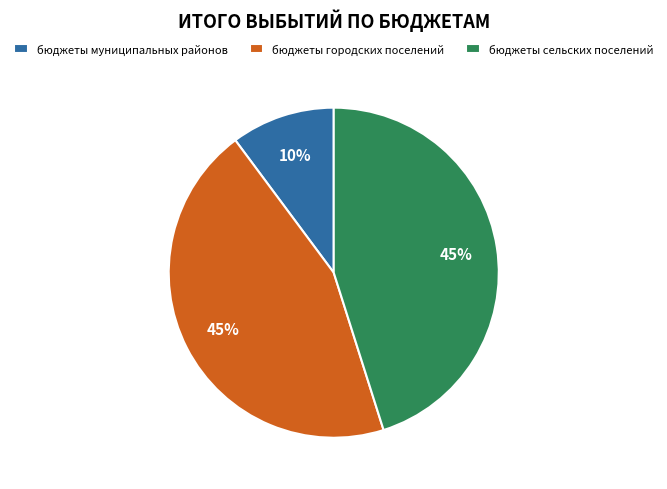

Combined, do бюджеты сельских поселений and бюджеты муниципальных районов account for over 50%?

Yes